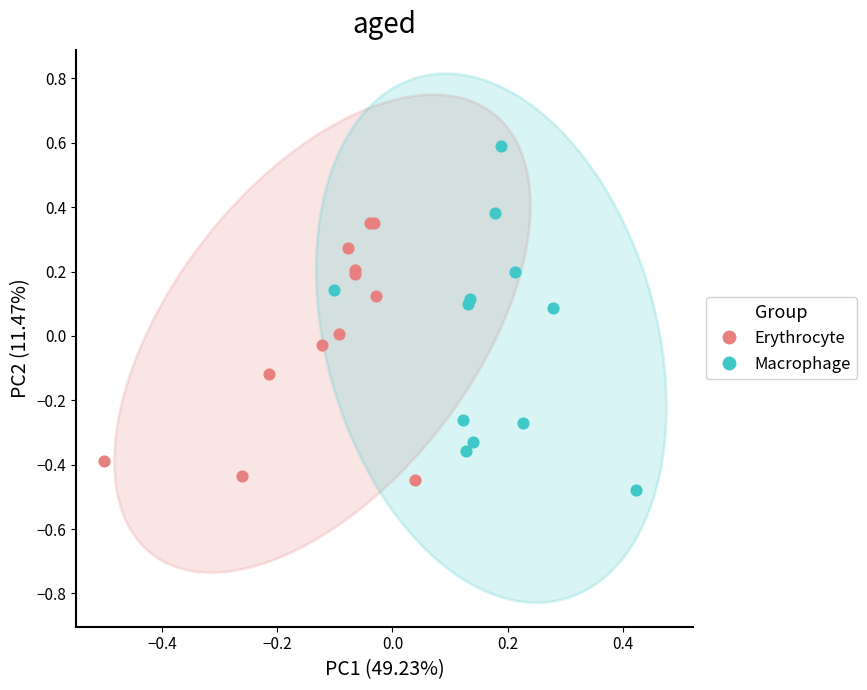

Which series reaches the maximum Y coordinate?

Macrophage